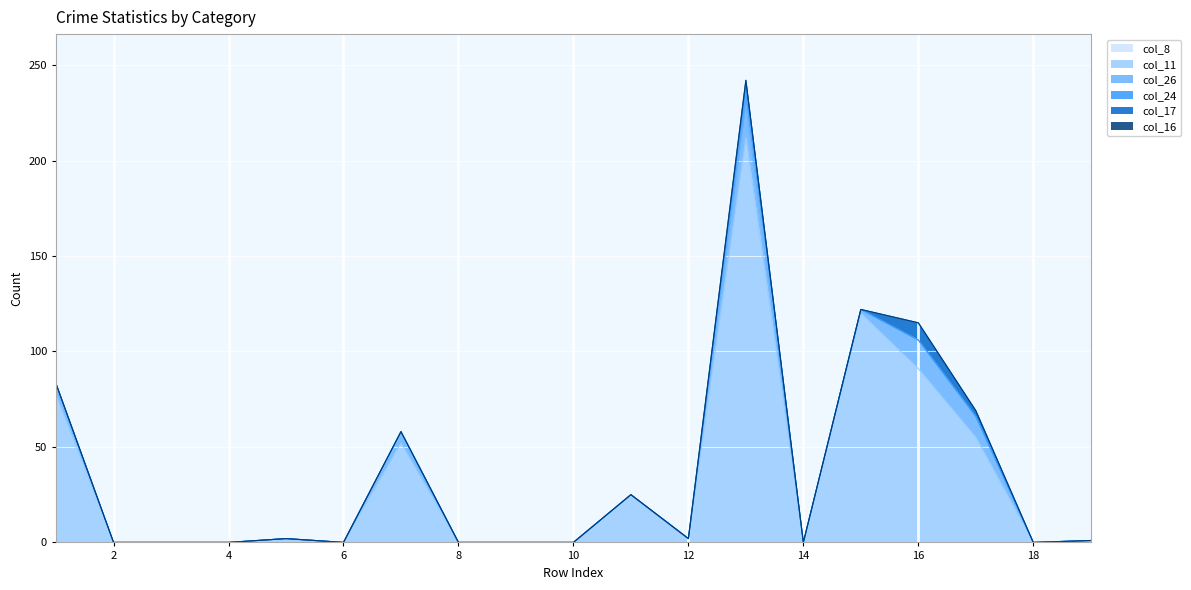

True or false: col_8 and col_17 cross at least once.

False